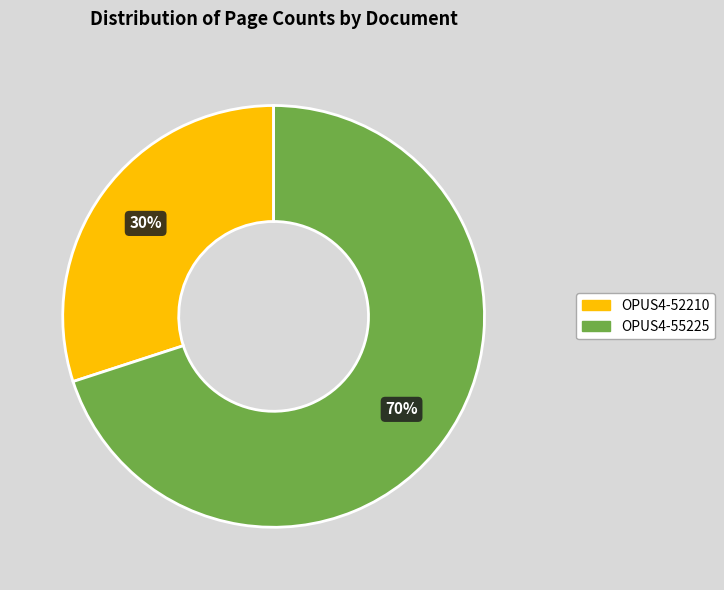

What is the ratio of the value at OPUS4-55225 to the value at OPUS4-52210?

2.3